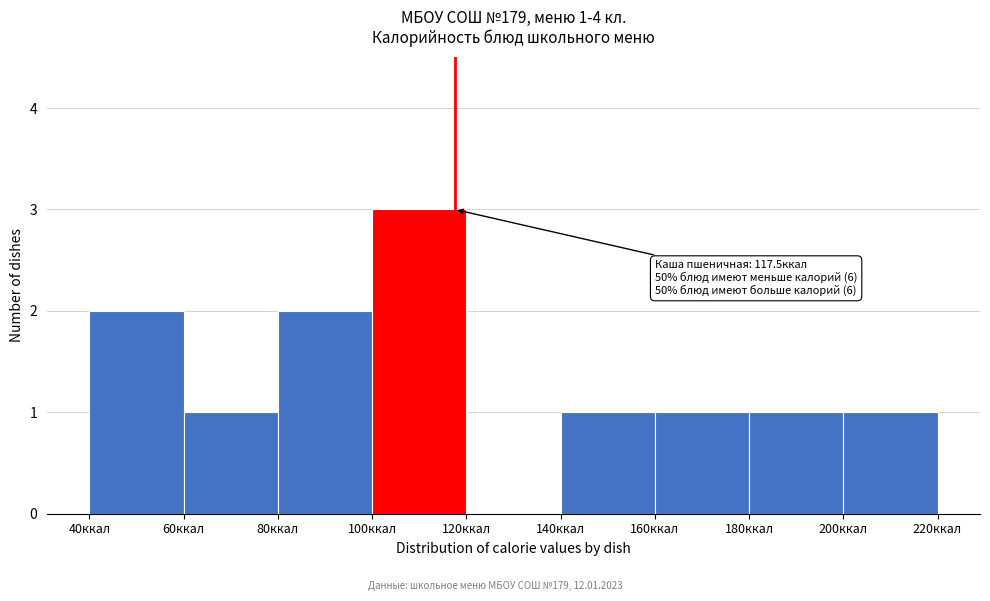

Which range on the x-axis has the tallest bar?

100 to 120